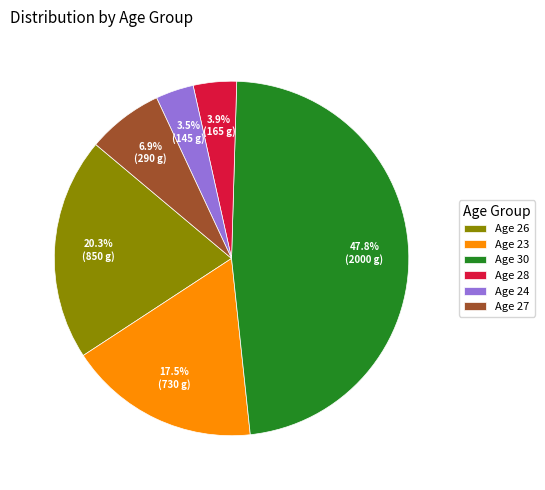

Which category has the biggest portion of the pie?

Age 30